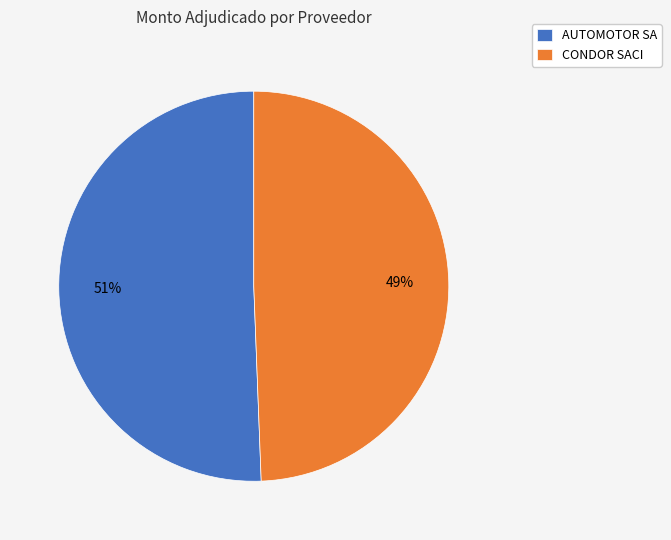

The AUTOMOTOR SA slice represents 51% of the pie. True or false?

True